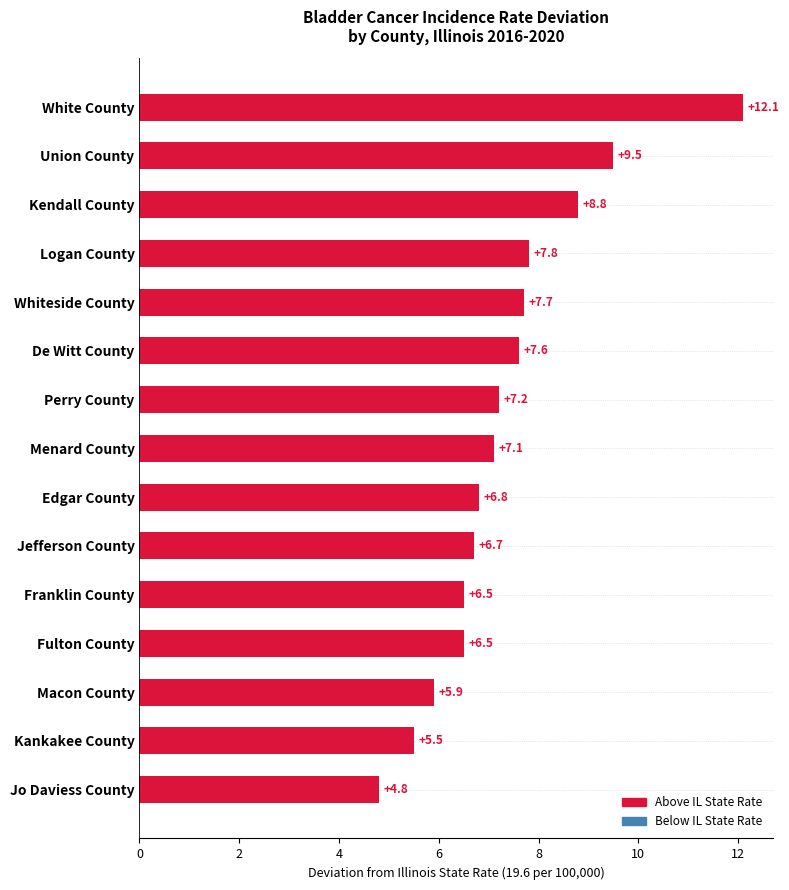

What is the average value?

7.4